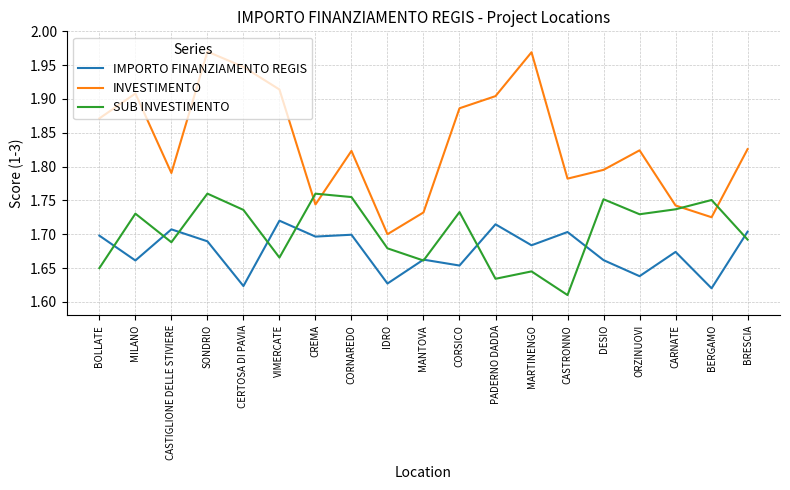

At how many categories does at least one series exceed 1?

19